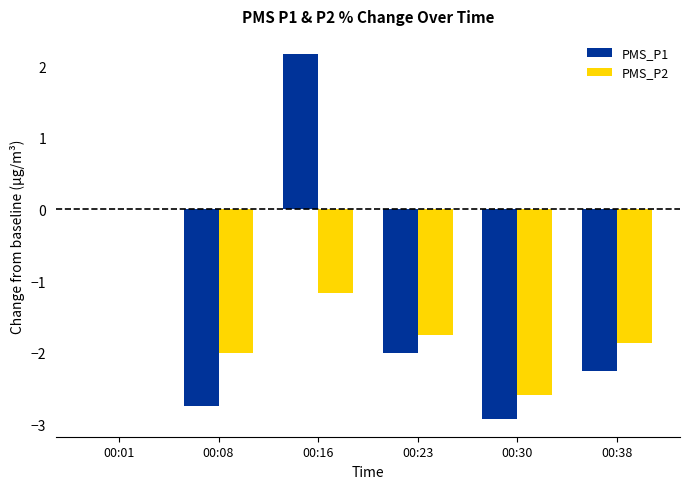

At which category is the sum across all series the highest?

00:16